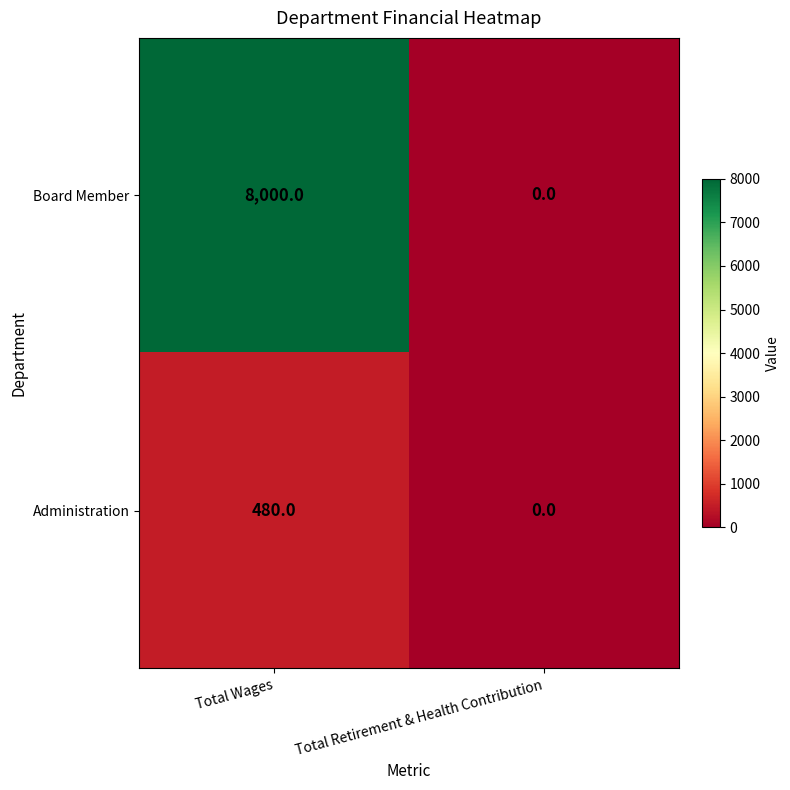

The value of Board Member at Total Retirement & Health Contribution is 4787. True or false?

False